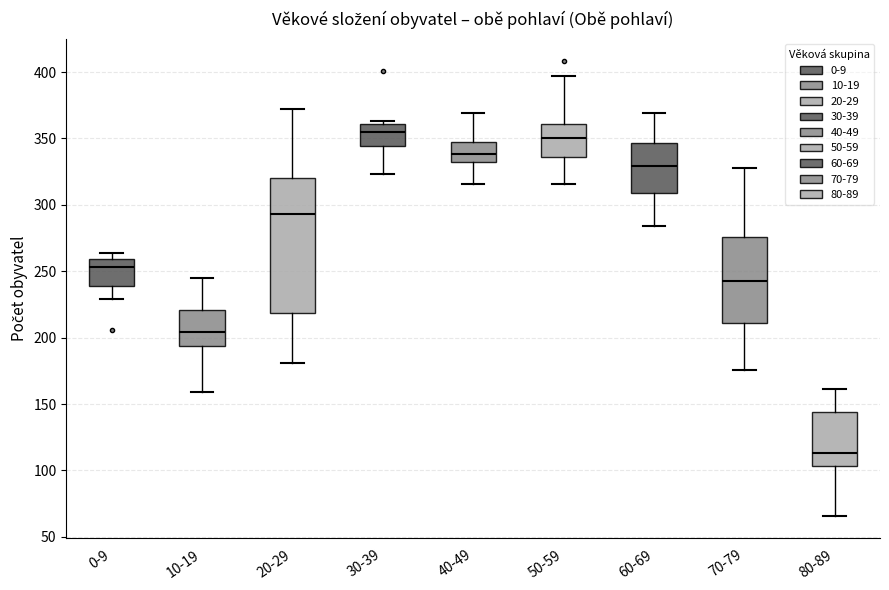

Which box's median line is the lowest?

80-89